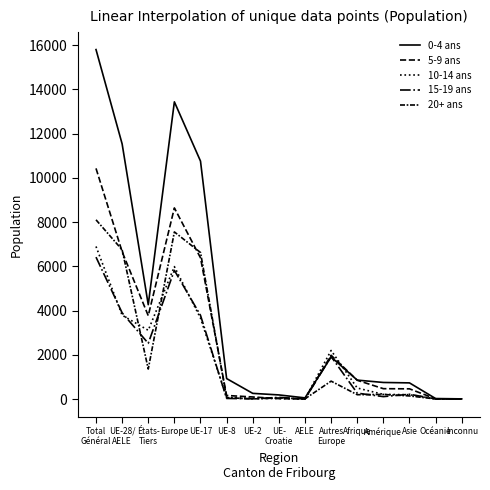

Does the chart display data point markers on the line(s)?

No